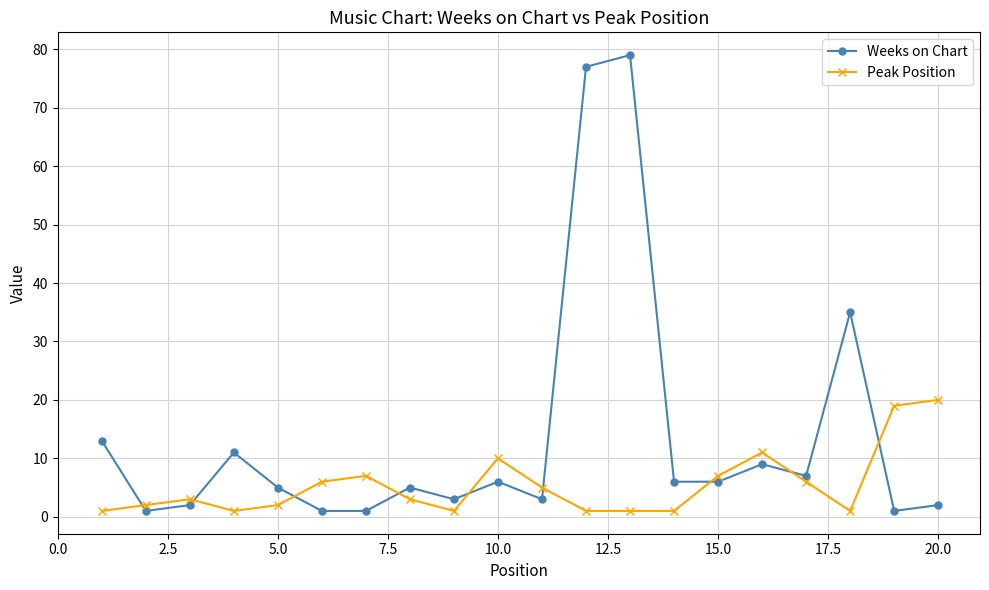

List the series in order of their peak value, highest first.

Weeks on Chart, Peak Position